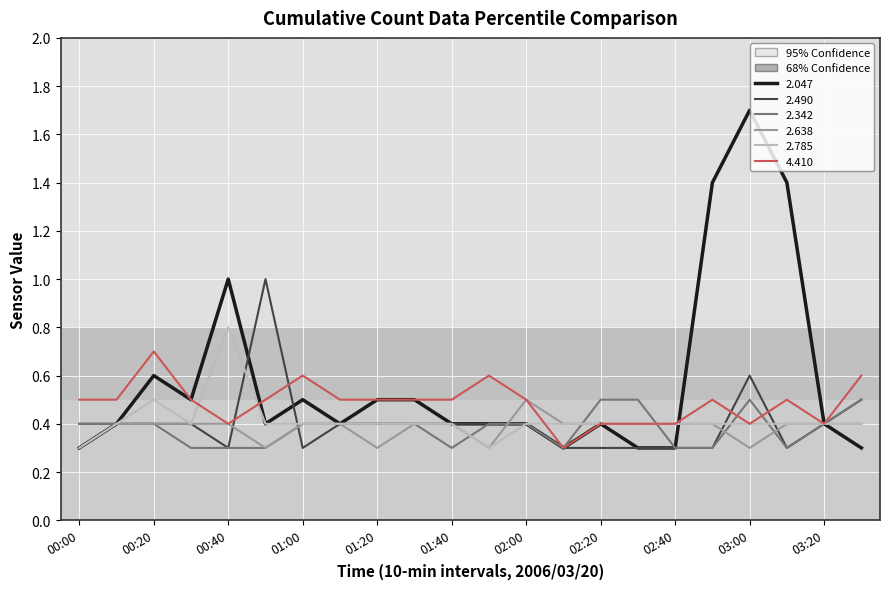

Which series has the widest spread of values?

2.047